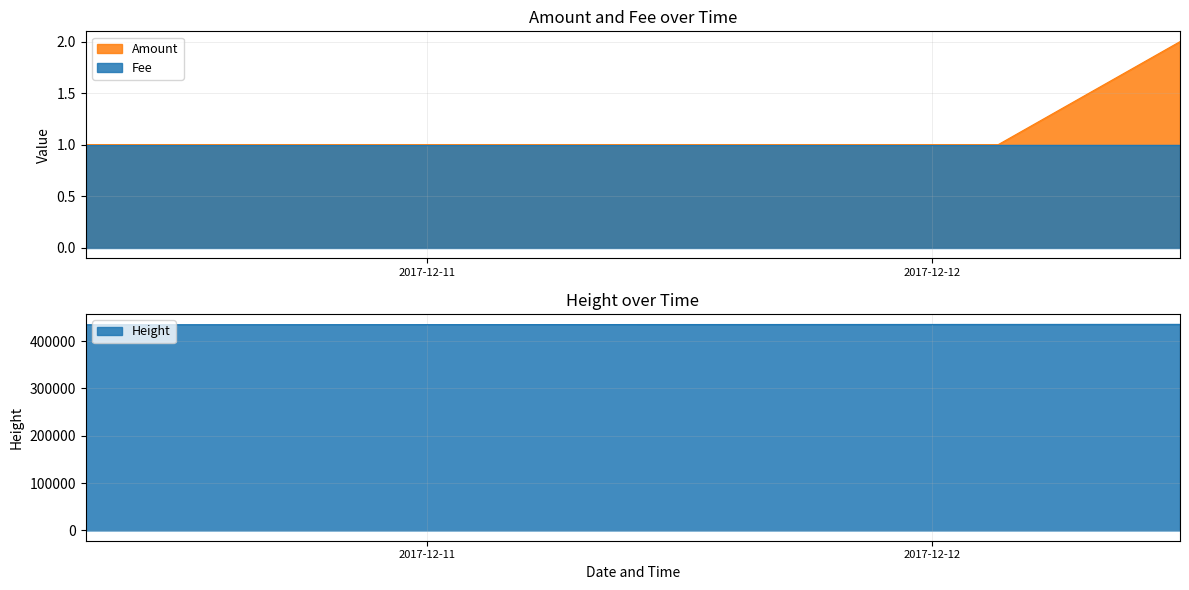

What is the difference between the maximum and minimum values?

1